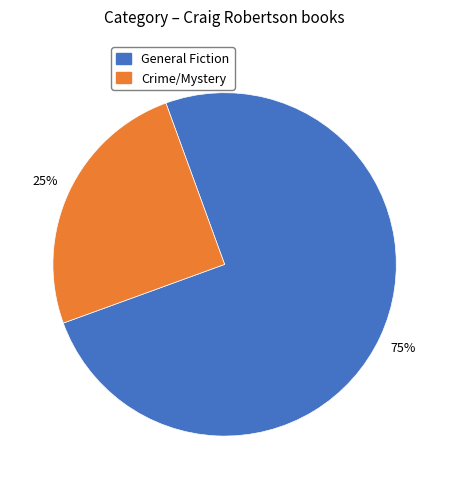

Rank the categories by value from highest to lowest.

General Fiction, Crime/Mystery